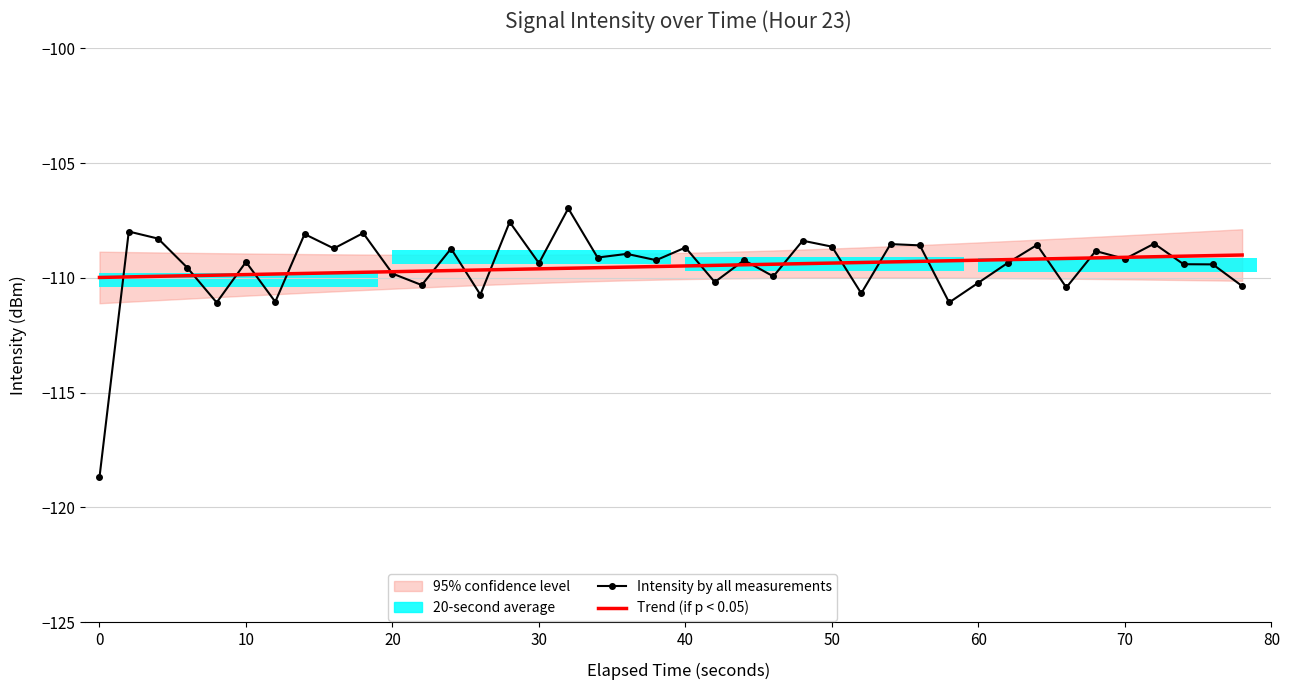

The Trend (if p < 0.05) series shows -170.1 at 30. True or false?

False